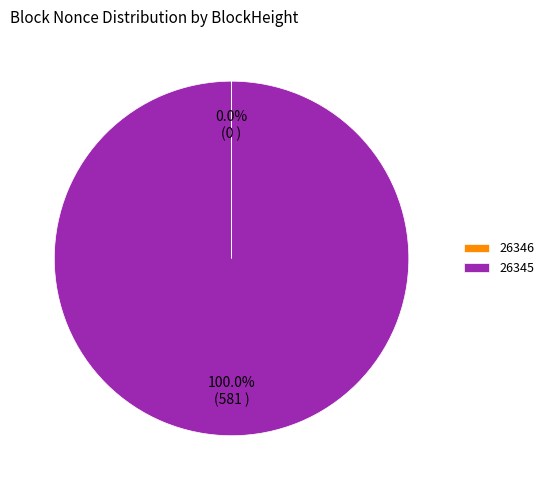

To the nearest percent, what percentage of the pie is 26345?

100%